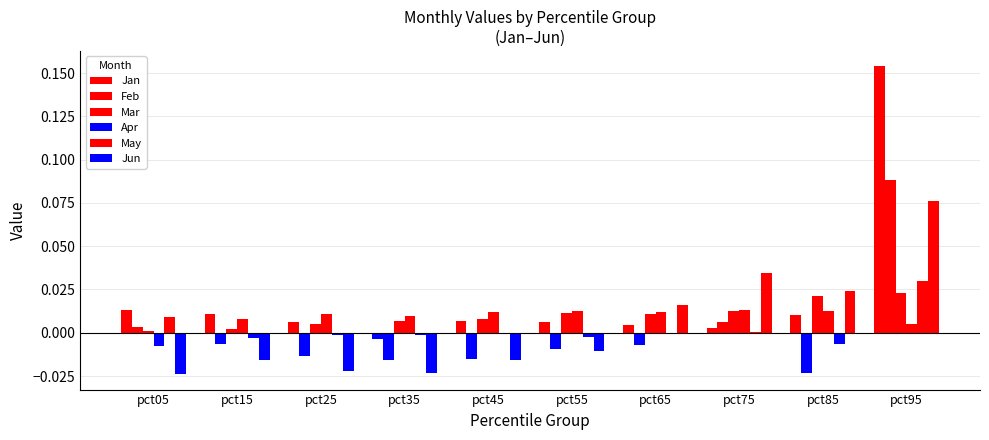

How many data points does each series have?

10